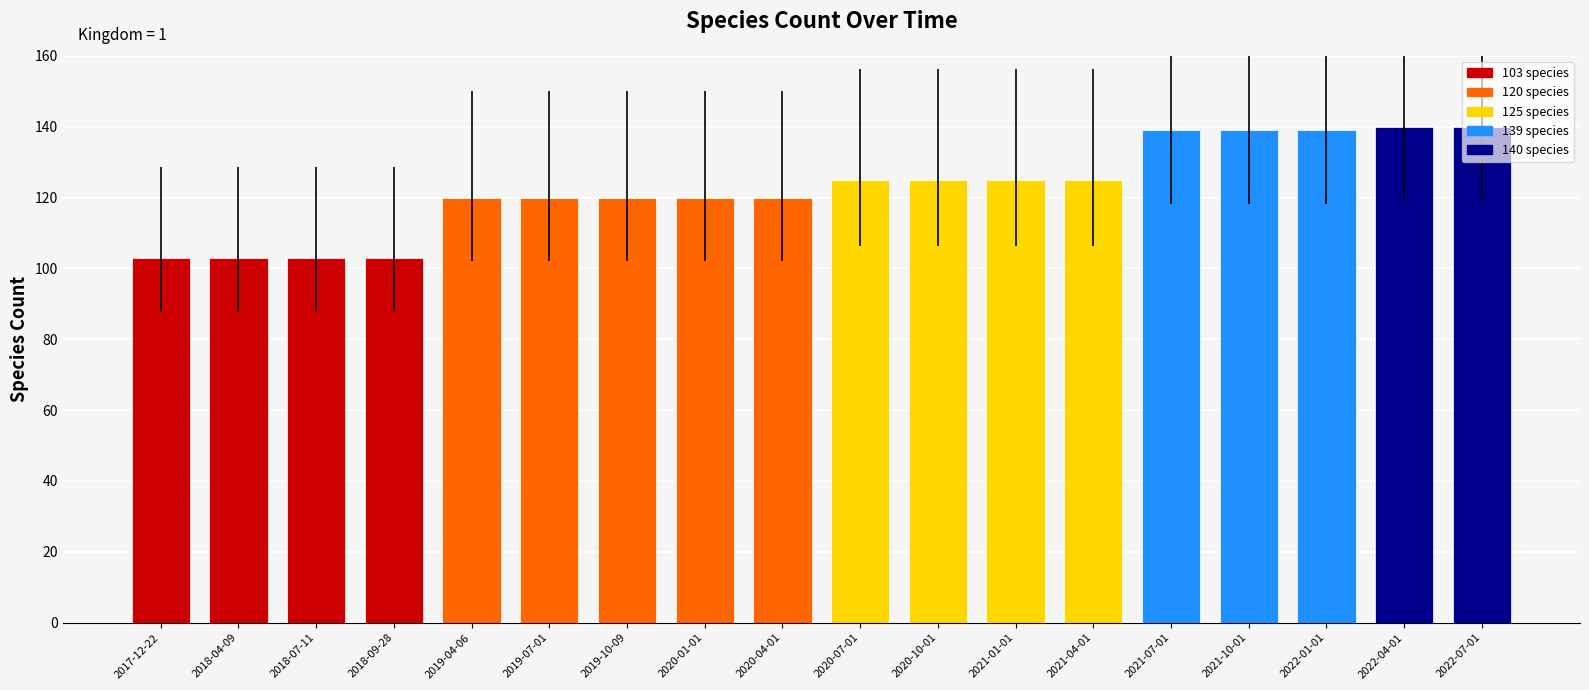

Approximately how many times larger is the value at 2019-07-01 compared to 2017-12-22?

1.2